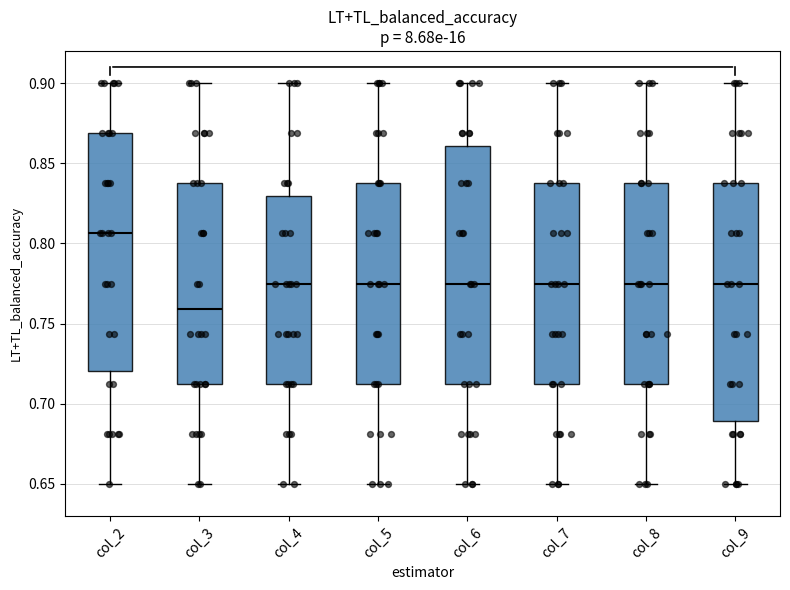

Reading left to right, transcribe this box plot: for each box, give where its median line is, the range the box spans, and where its two whiskers end, as read against the y-axis. The values are not printed on the chart, so give them approximately, as read against the axis.

col_2: median 0.805, box 0.720 to 0.870, whiskers 0.650 to 0.900
col_3: median 0.760, box 0.715 to 0.840, whiskers 0.650 to 0.900
col_4: median 0.775, box 0.715 to 0.830, whiskers 0.650 to 0.900
col_5: median 0.775, box 0.715 to 0.840, whiskers 0.650 to 0.900
col_6: median 0.775, box 0.715 to 0.860, whiskers 0.650 to 0.900
col_7: median 0.775, box 0.715 to 0.840, whiskers 0.650 to 0.900
col_8: median 0.775, box 0.715 to 0.840, whiskers 0.650 to 0.900
col_9: median 0.775, box 0.690 to 0.840, whiskers 0.650 to 0.900